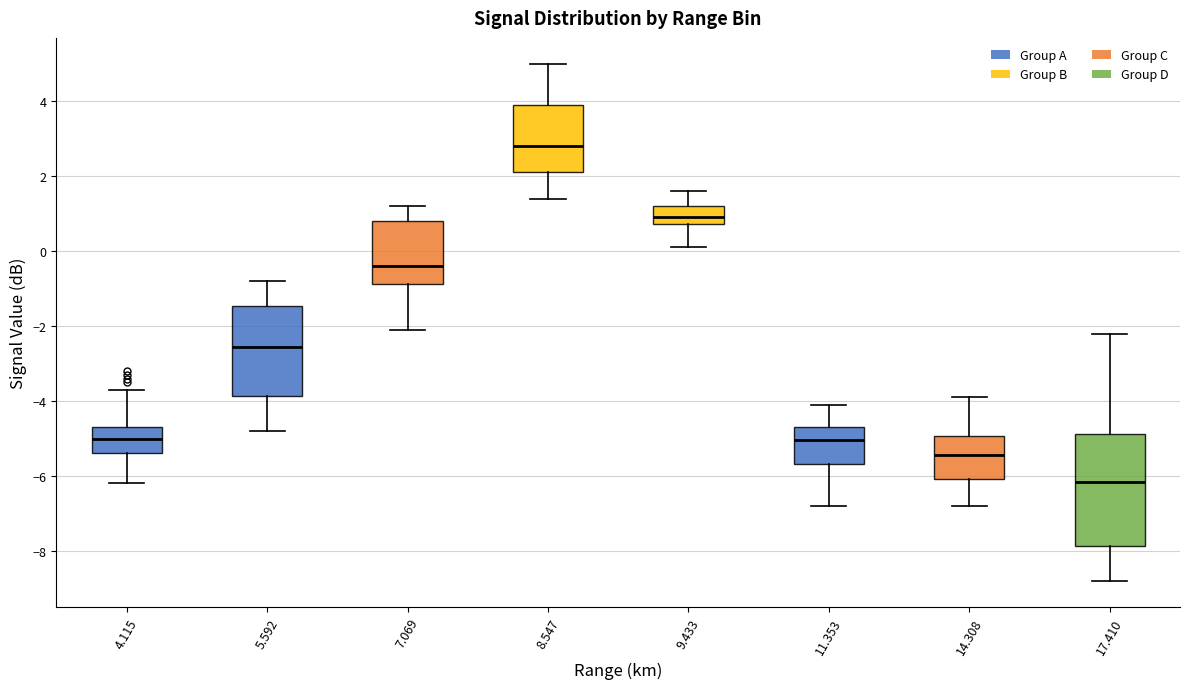

Comparing the boxes themselves (not the whiskers), which one is the tallest?

17.410